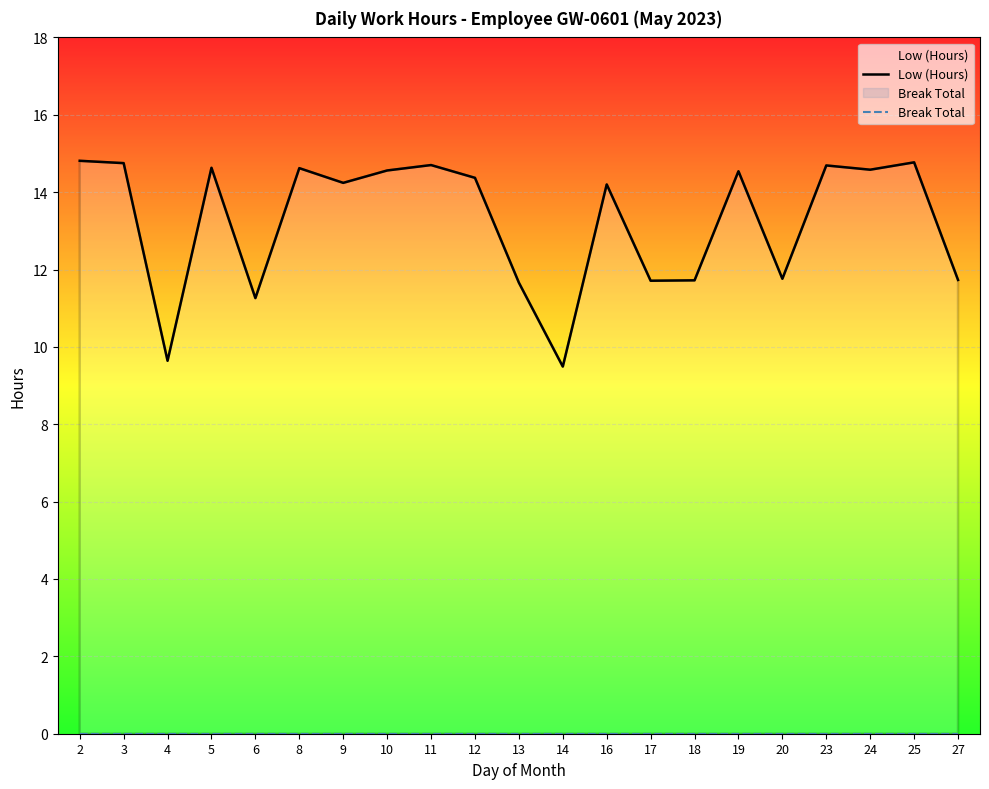

Between 20 and 5, which is larger?

5